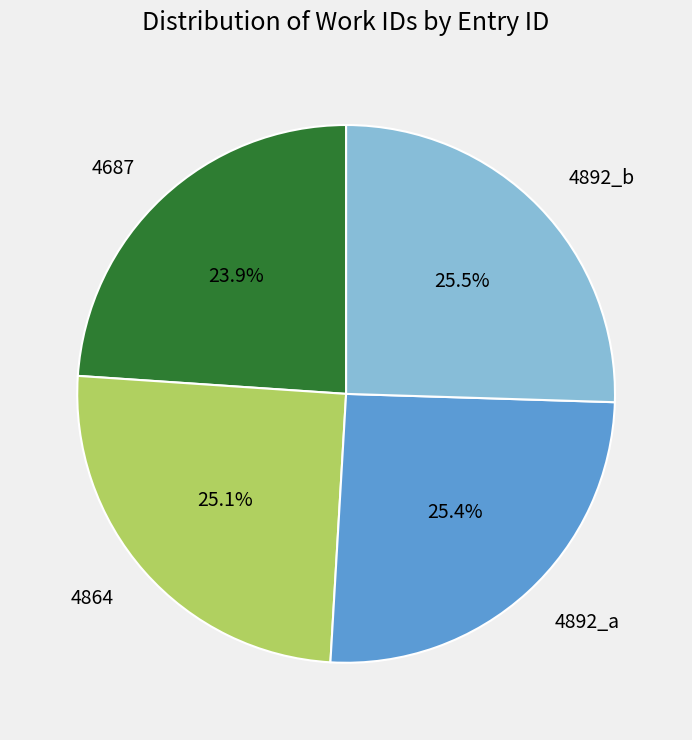

Which category has the smallest portion of the pie?

4687